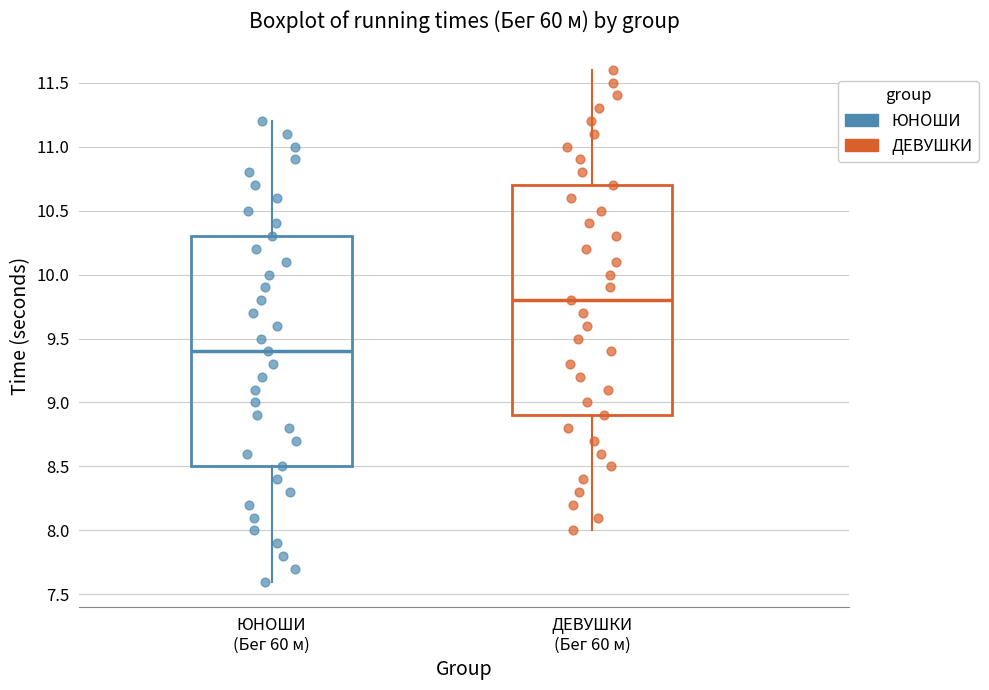

Where does the median line of the box for ЮНОШИ (Бег 60 м) sit on the y-axis? The values are not printed on the chart, so give them approximately, as read against the axis.

9.4